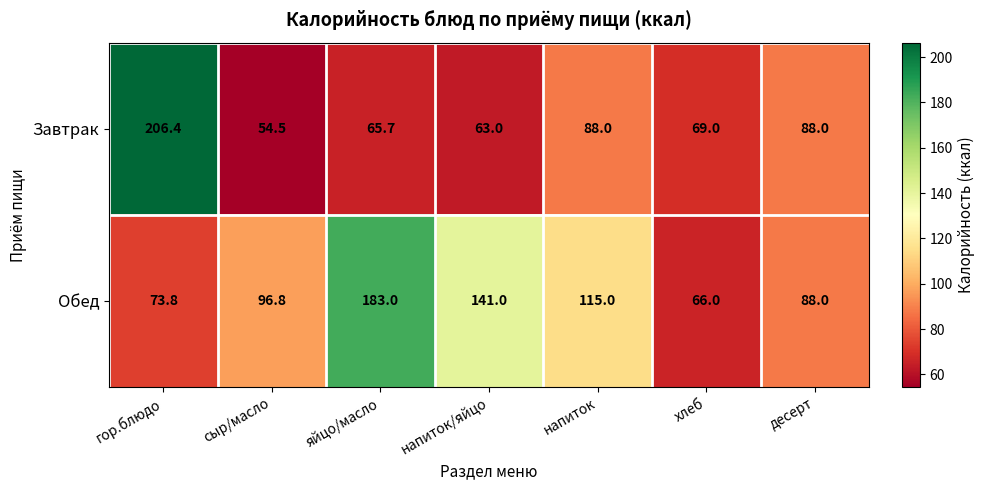

What is the spread (max minus min) of values at напиток?

27.0